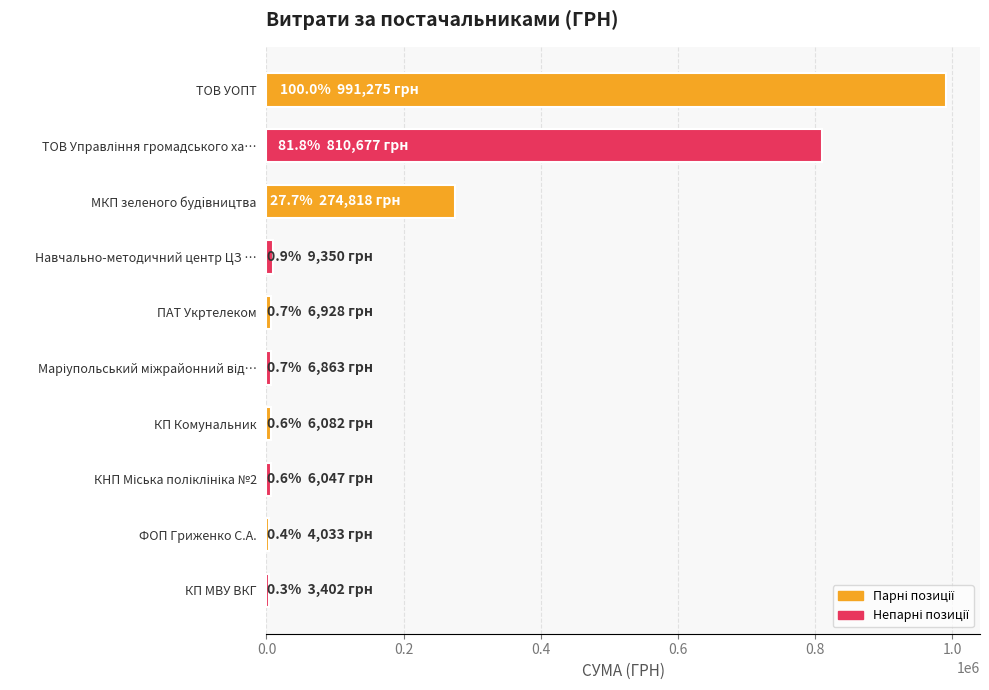

What is the smallest value displayed?

3402.0